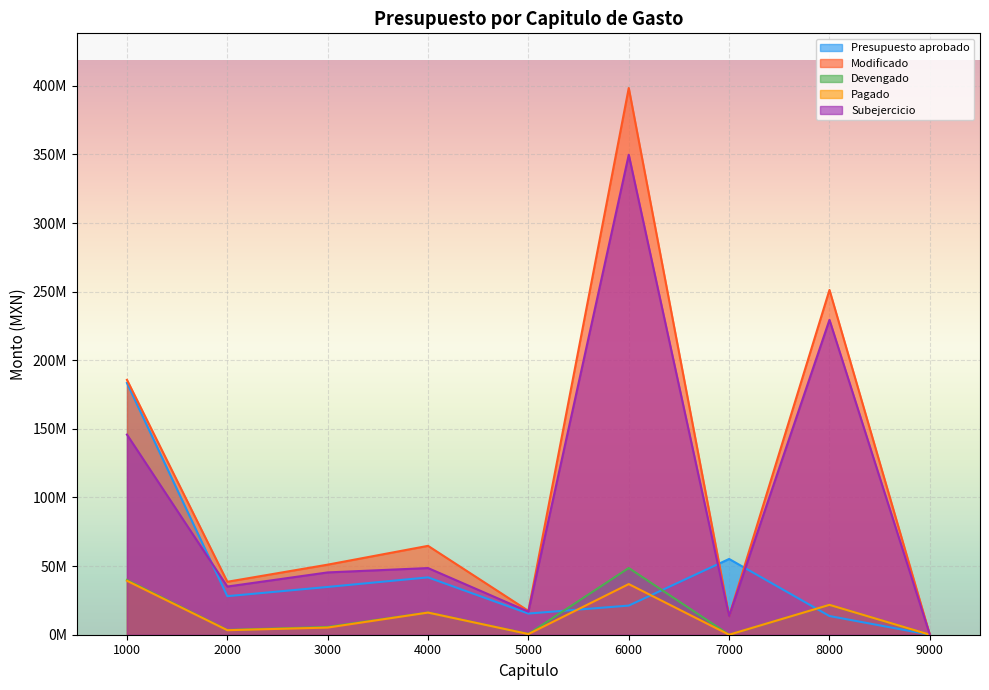

What is the average value of the Modificado series?

113414234.3